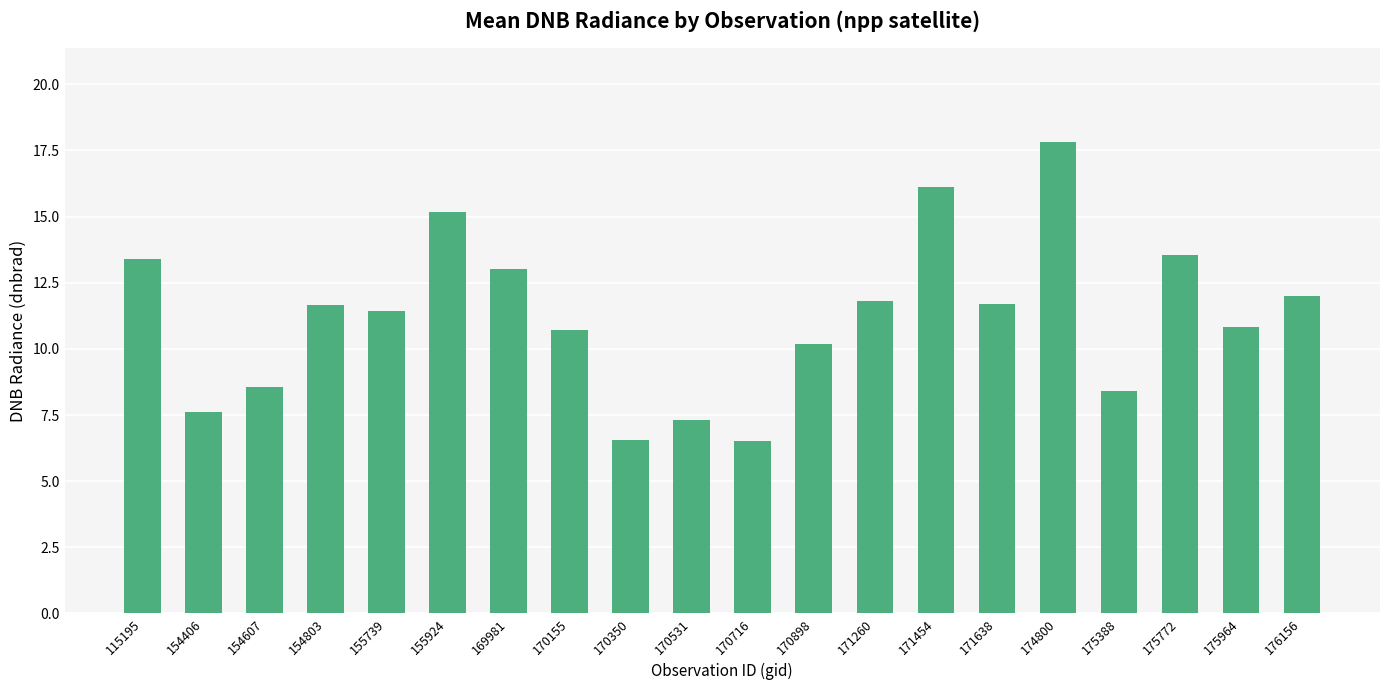

At which category does the chart reach its peak across all series?

174800